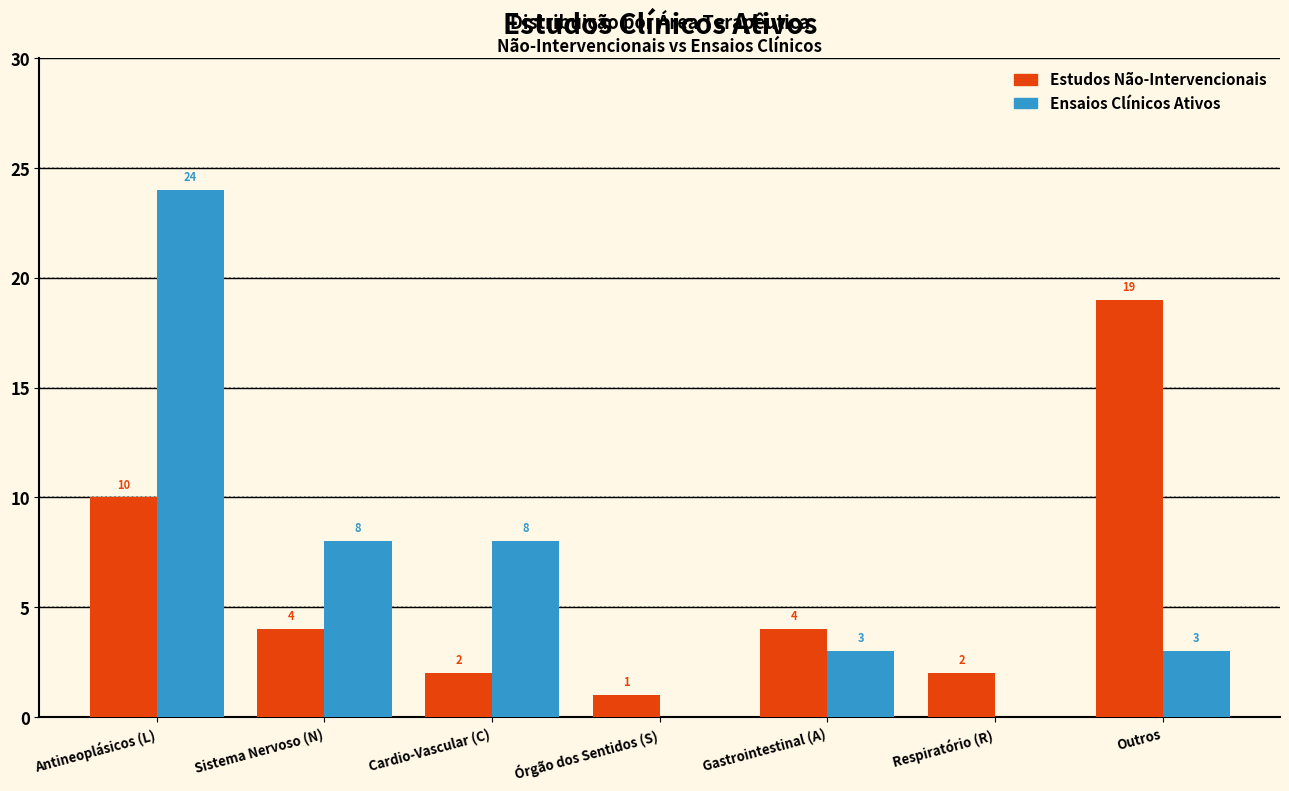

Reading right to left, extract all data points from this chart.

Estudos Não-Intervencionais: Outros=19	Respiratório (R)=2	Gastrointestinal (A)=4	Órgão dos Sentidos (S)=1	Cardio-Vascular (C)=2	Sistema Nervoso (N)=4	Antineoplásicos (L)=10
Ensaios Clínicos Ativos: Outros=3	Respiratório (R)=0	Gastrointestinal (A)=3	Órgão dos Sentidos (S)=0	Cardio-Vascular (C)=8	Sistema Nervoso (N)=8	Antineoplásicos (L)=24